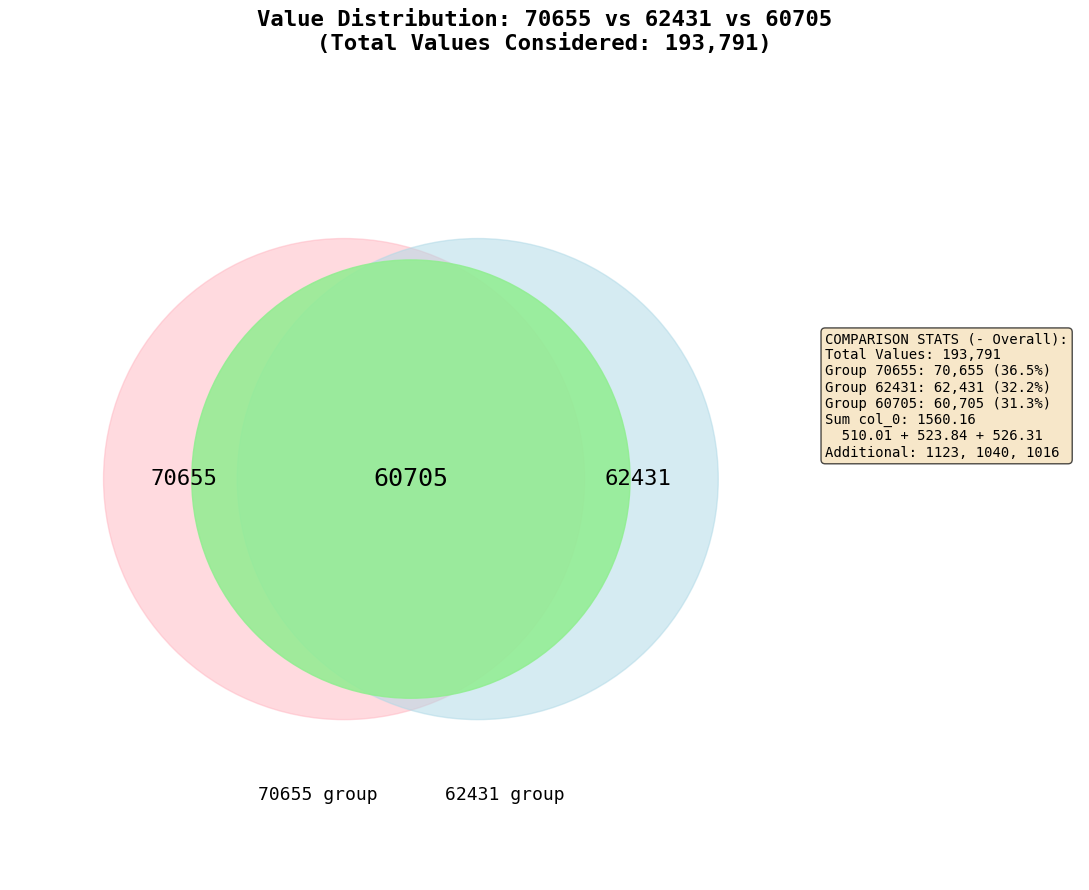

Combined, do 526.31 and 62431 account for over 50%?

No